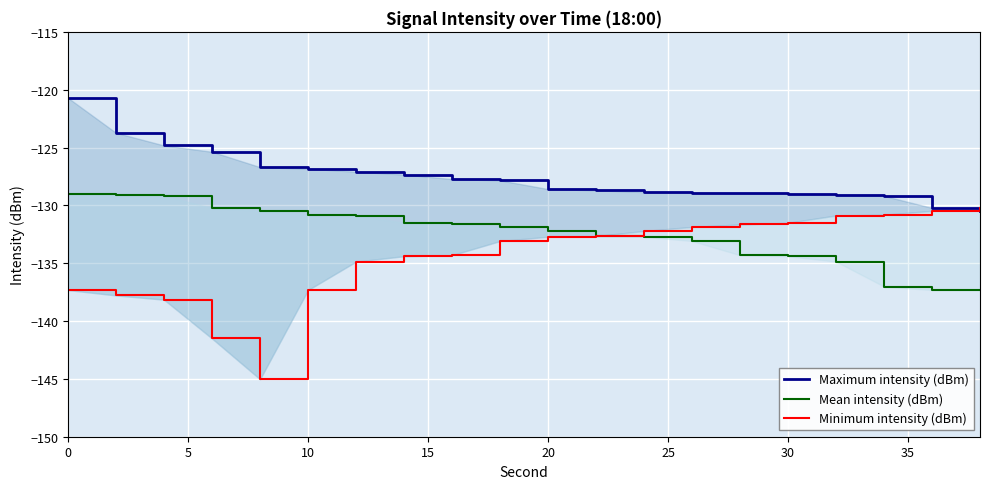

What is the smallest value displayed?

-145.0